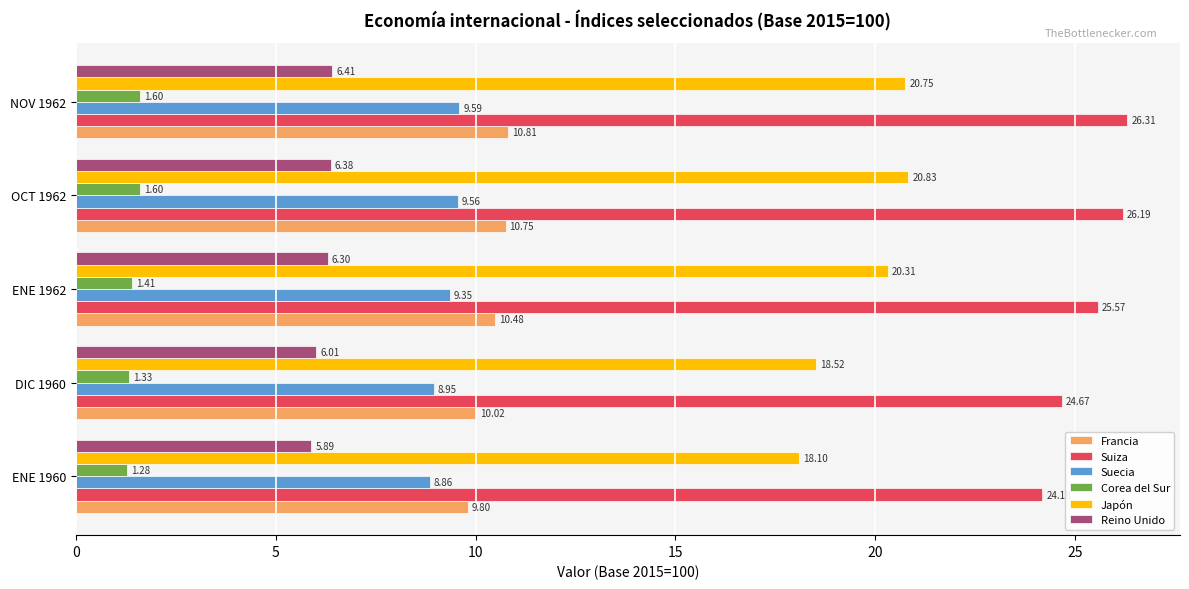

Which category has the highest value in the Francia series?

NOV 1962